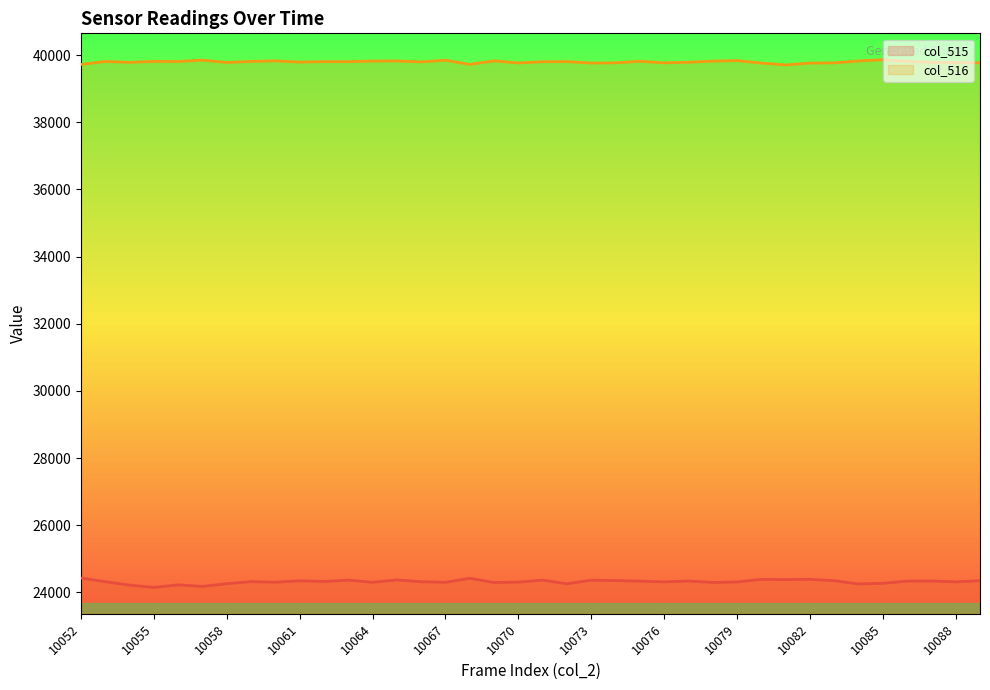

What value does the col_515 series have at 10056, to the nearest 10?

24230